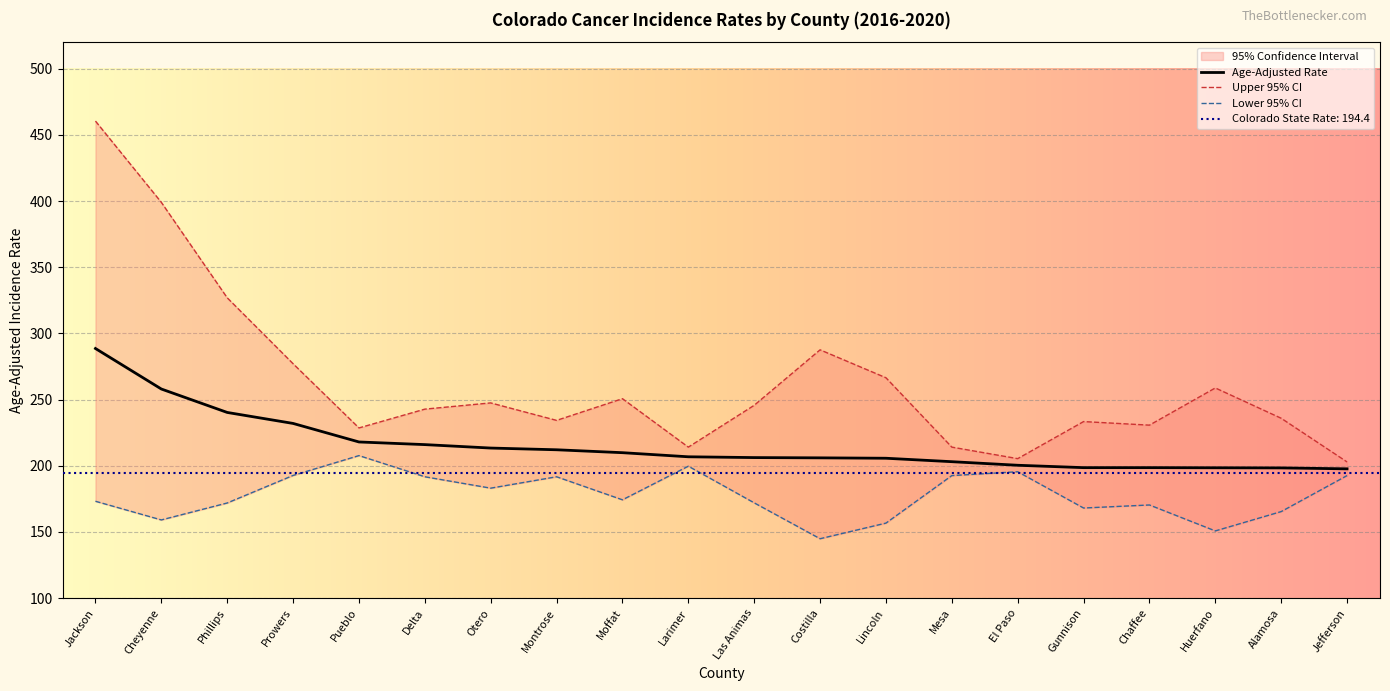

What is the label of the 5th point from the left?

Pueblo